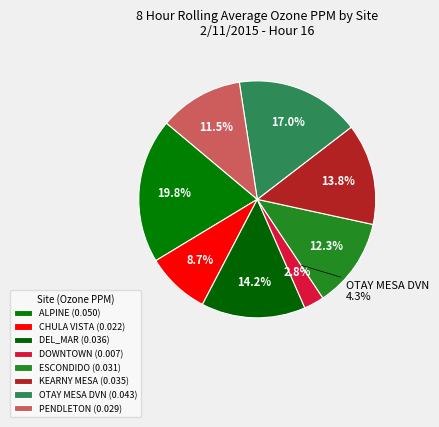

The PENDLETON slice represents 17% of the pie. True or false?

False